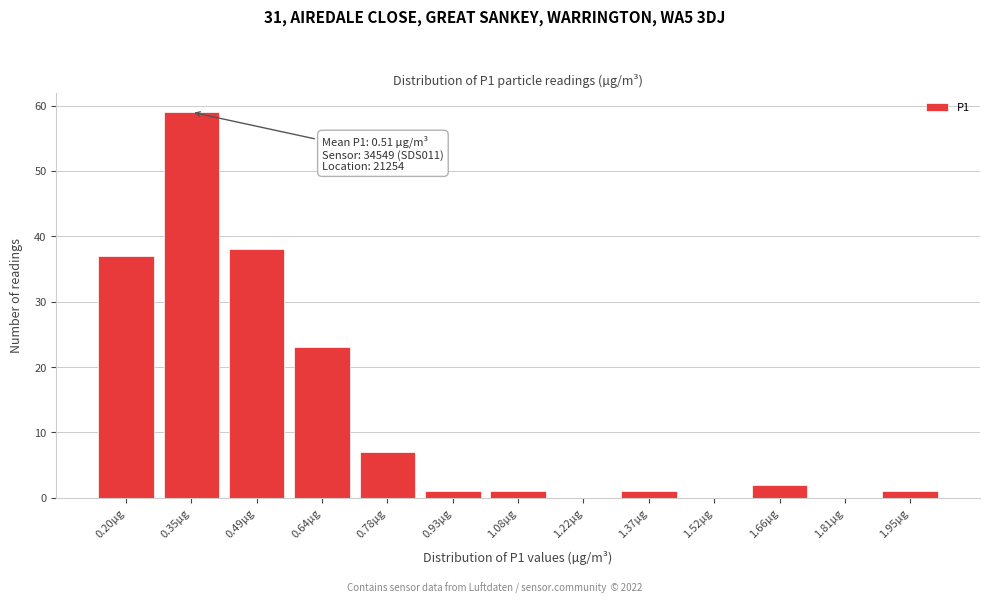

Reading left to right, transcribe all the data shown in this chart.

0.20µg=37	0.35µg=59	0.49µg=38	0.64µg=23	0.78µg=7	0.93µg=1	1.08µg=1	1.22µg=0	1.37µg=1	1.52µg=0	1.66µg=2	1.81µg=0	1.95µg=1